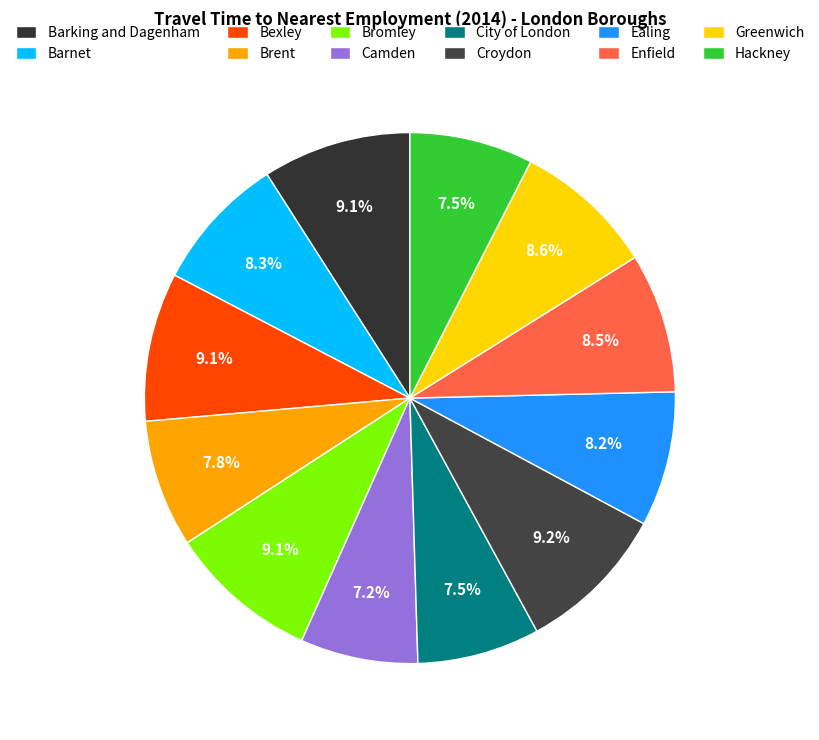

What percentage is NOT represented by Barnet?

91.7%